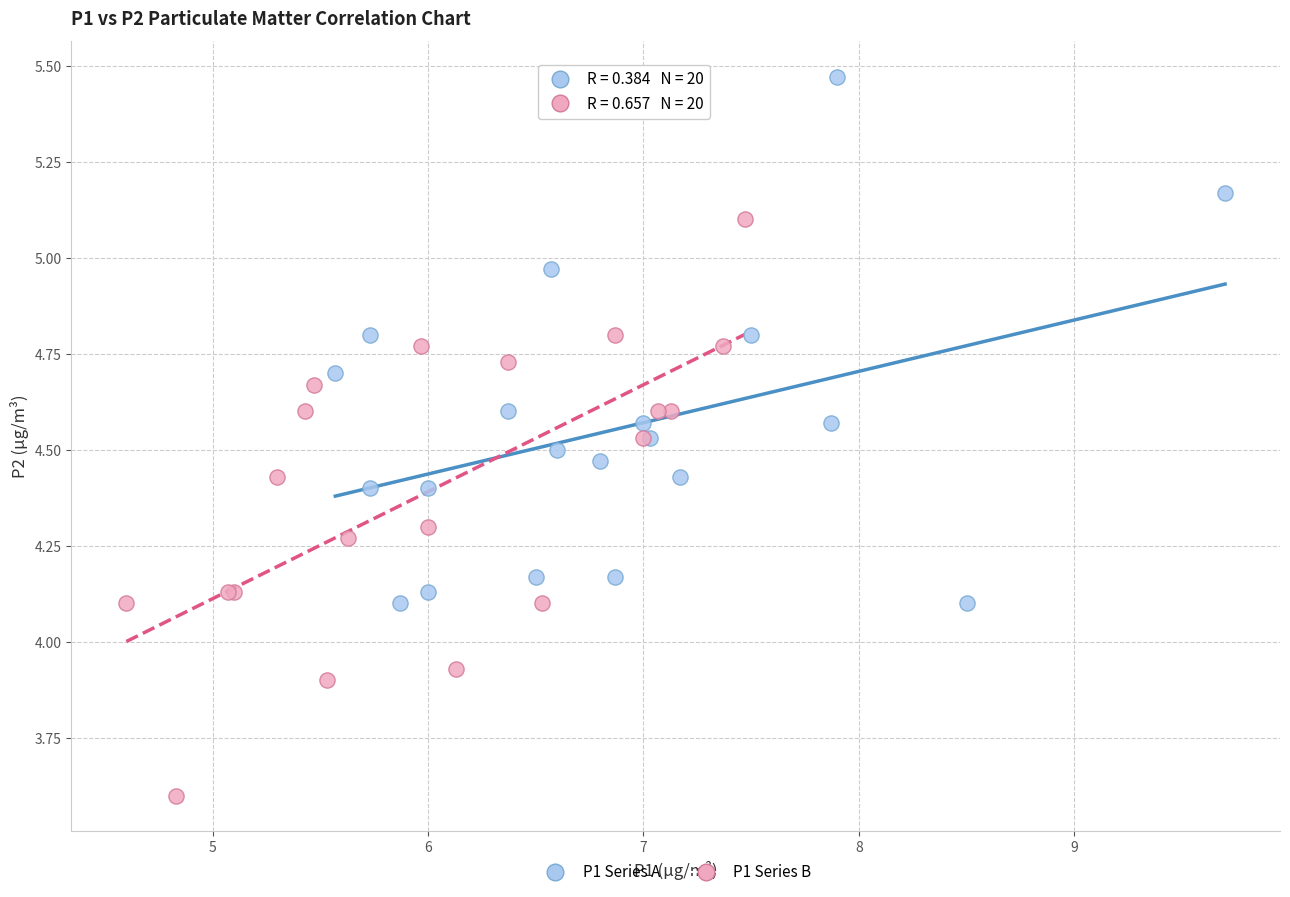

Which series has the largest Y range (max minus min)?

P1 Series B